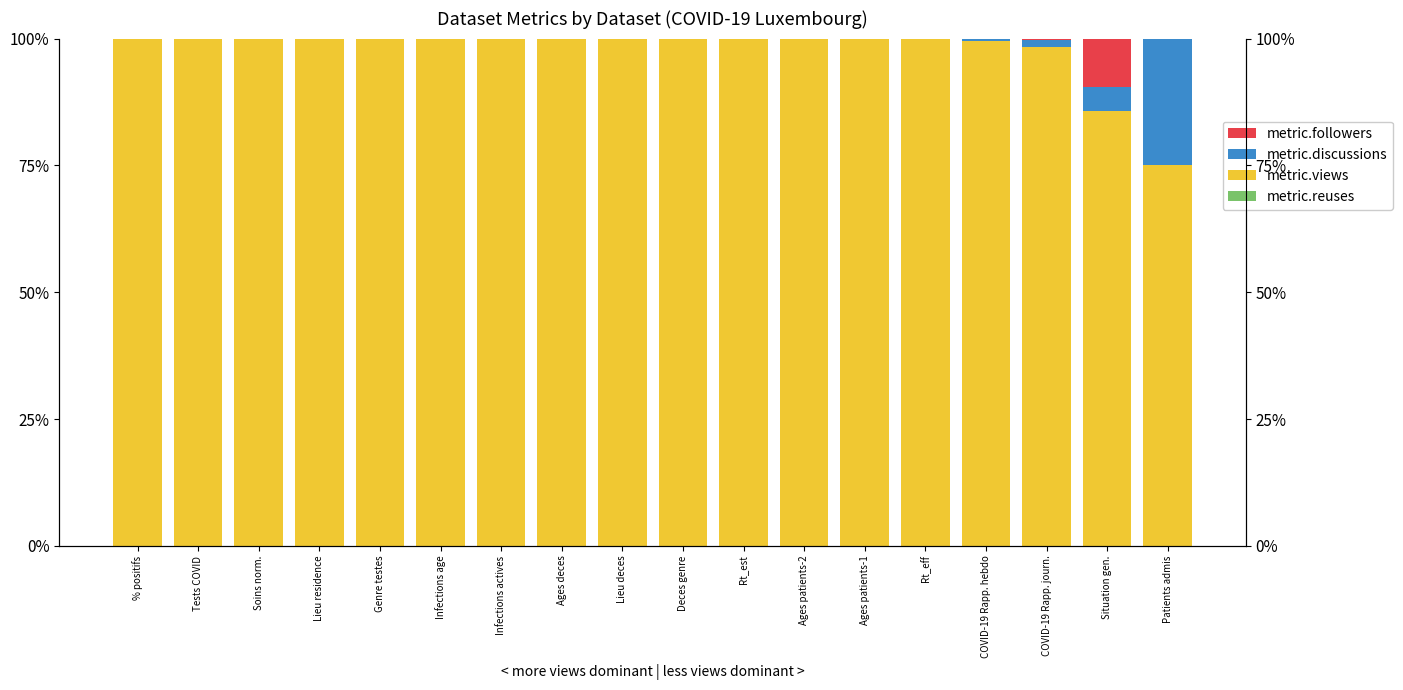

What is the sum of all metric.reuses values?

0.1